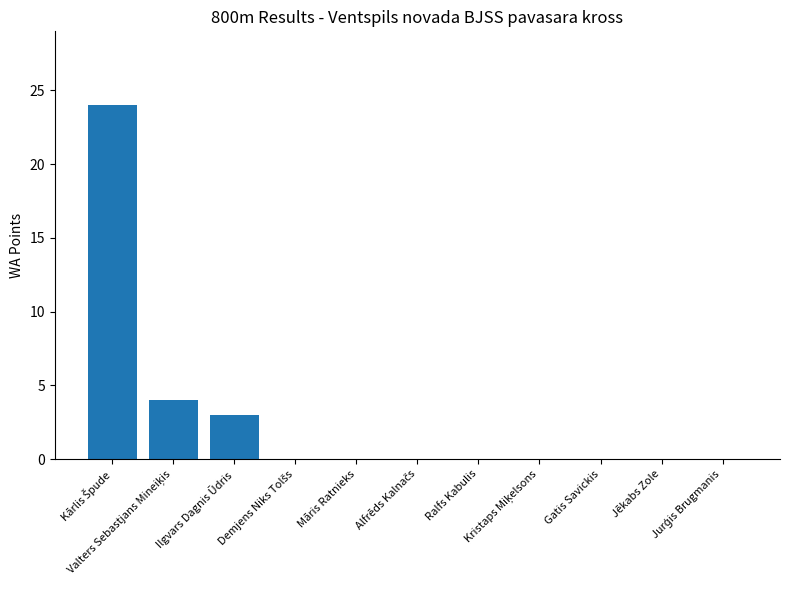

What is the maximum value shown in the chart?

24